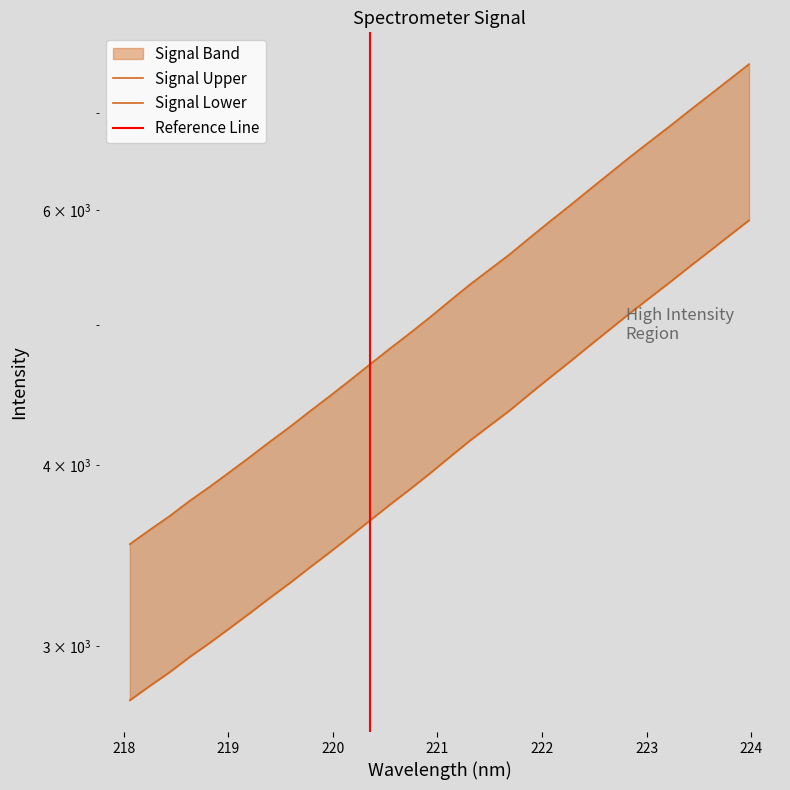

What is the value of the 24th point from the left?

6200.9